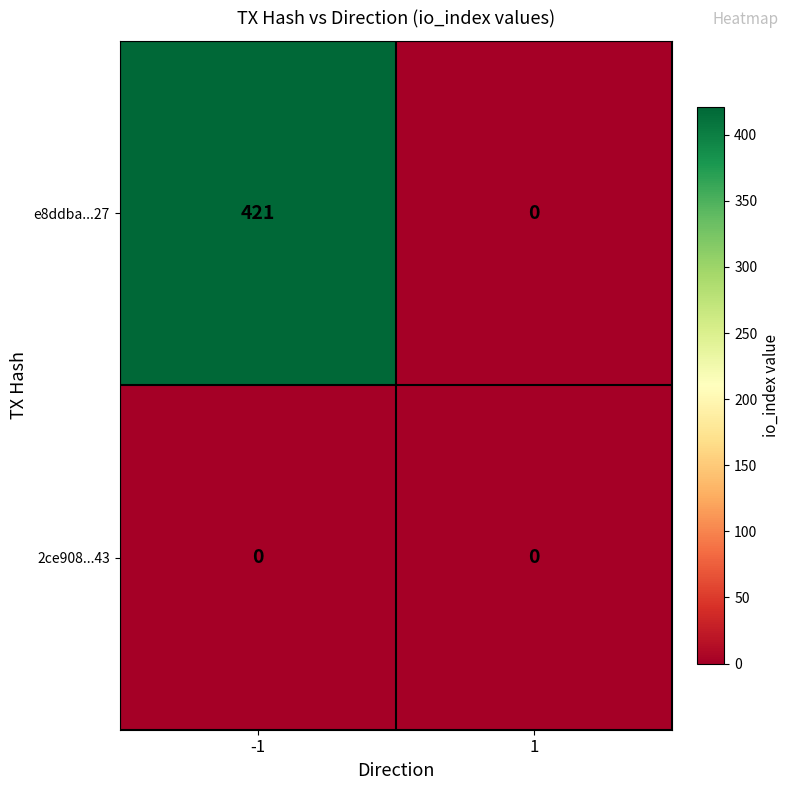

Rank the series by their maximum value, from lowest to highest.

2ce908...43, e8ddba...27